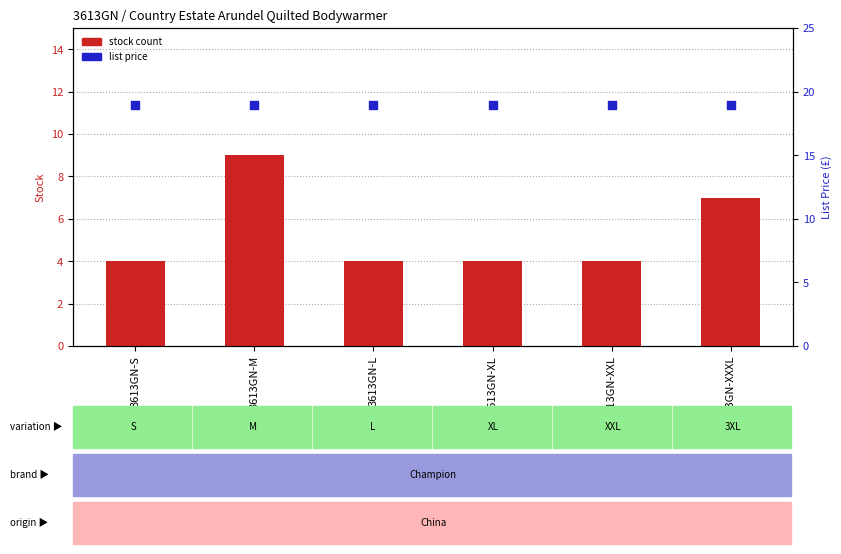

What is the total value across all series at 3613GN-XL?

22.9